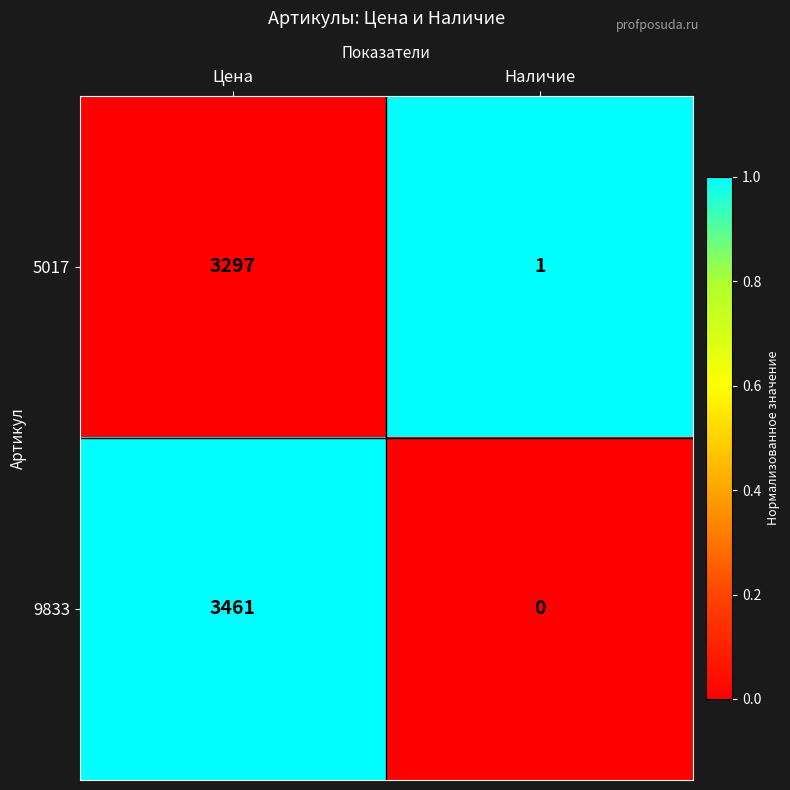

At which label is 9833 closest to 1730?

Наличие